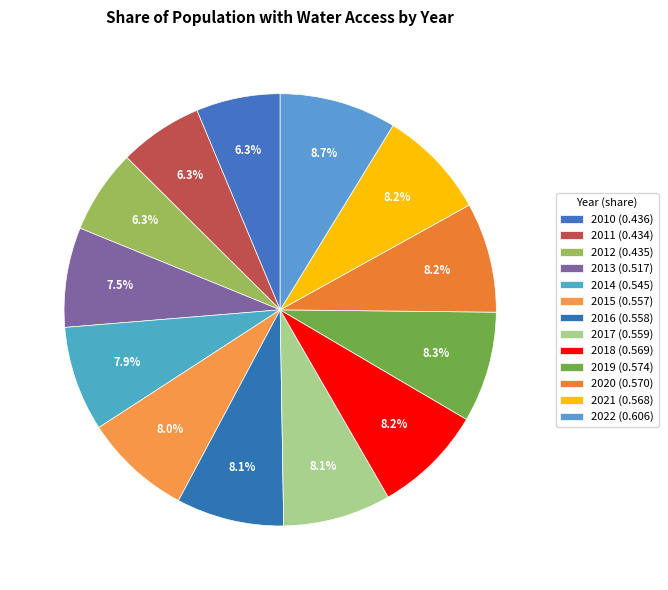

To the nearest percent, what portion does 2011 represent?

6%